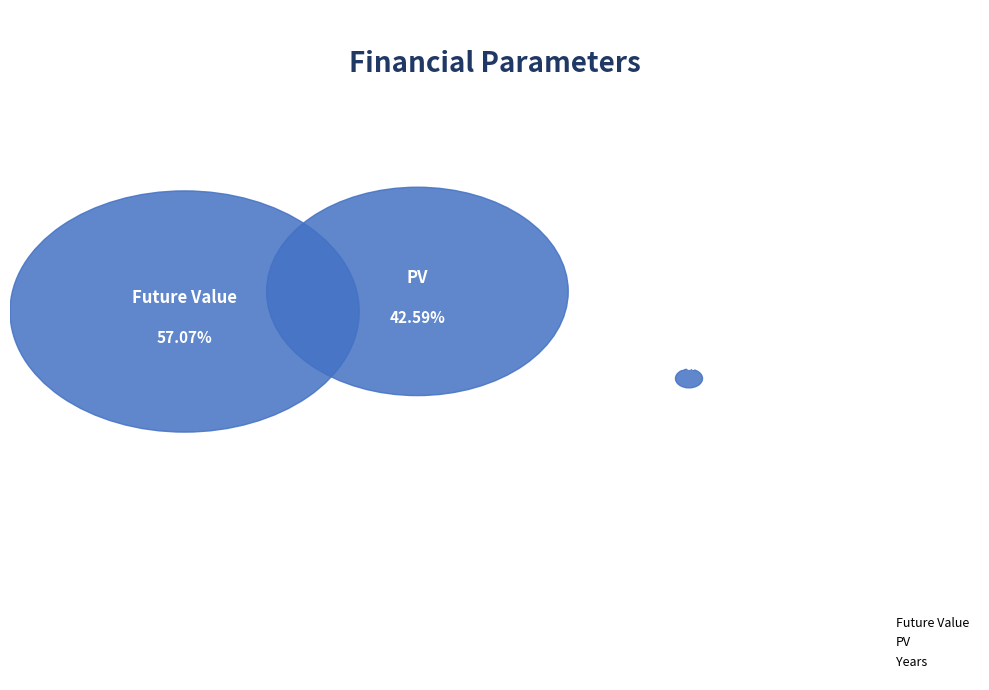

To the nearest percent, what is the difference between the PV and Years slice percentages?

42%